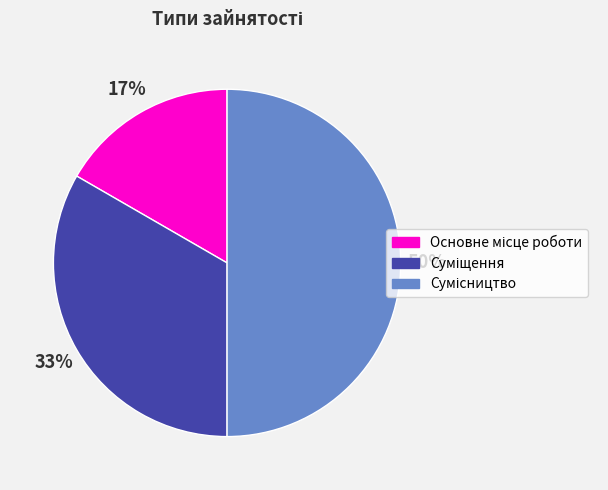

Count the number of slices in the pie.

3